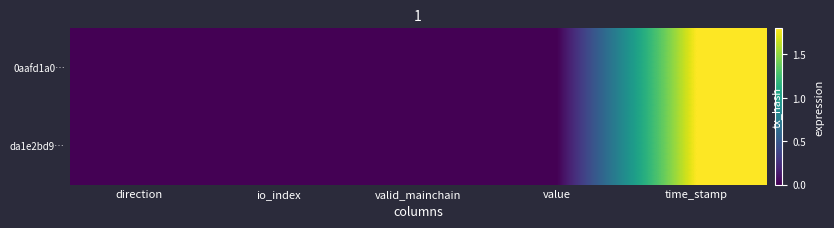

List the labels in order of 0aafd1a0… value, largest first.

time_stamp, io_index, value, valid_mainchain, direction